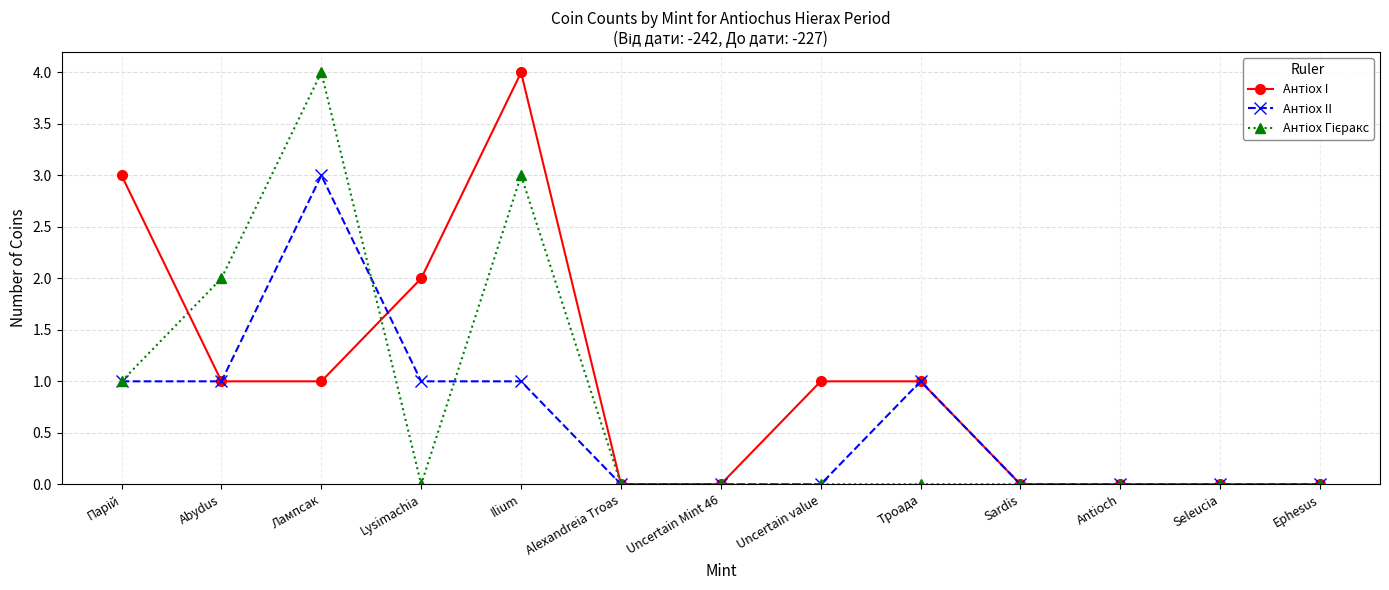

Count the number of data series in this chart.

3